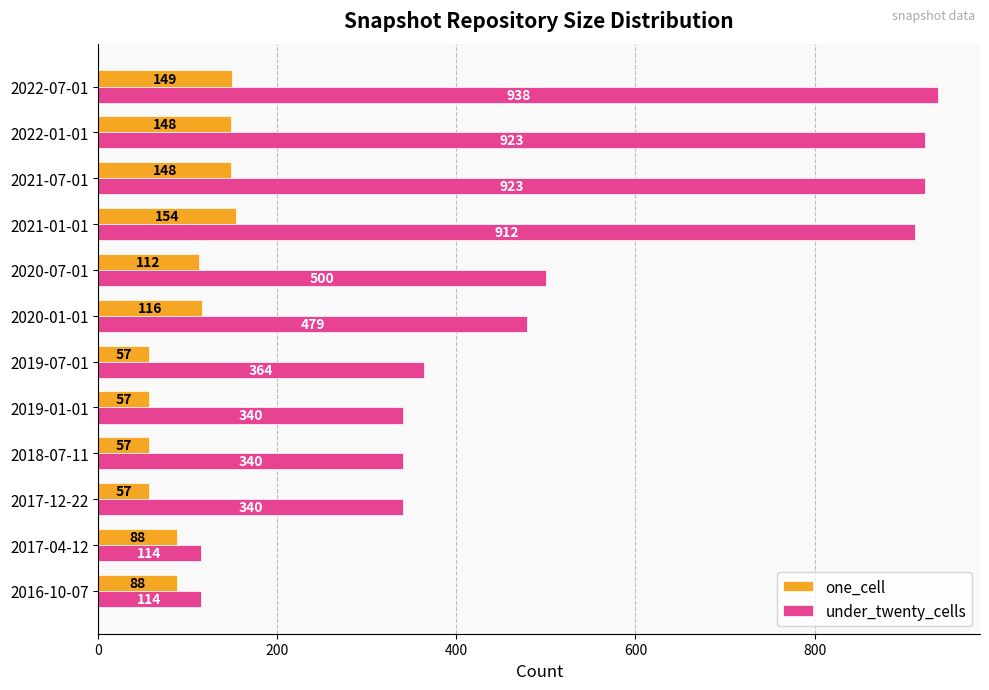

At which category does the chart reach its peak across all series?

2022-07-01